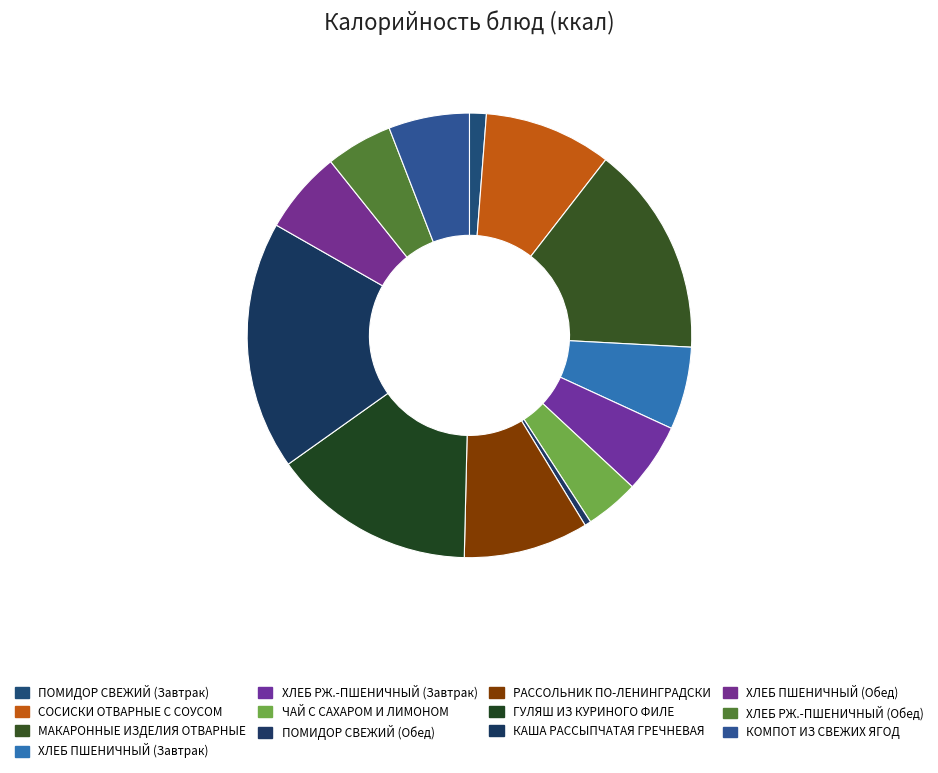

Count the number of slices in the pie.

13